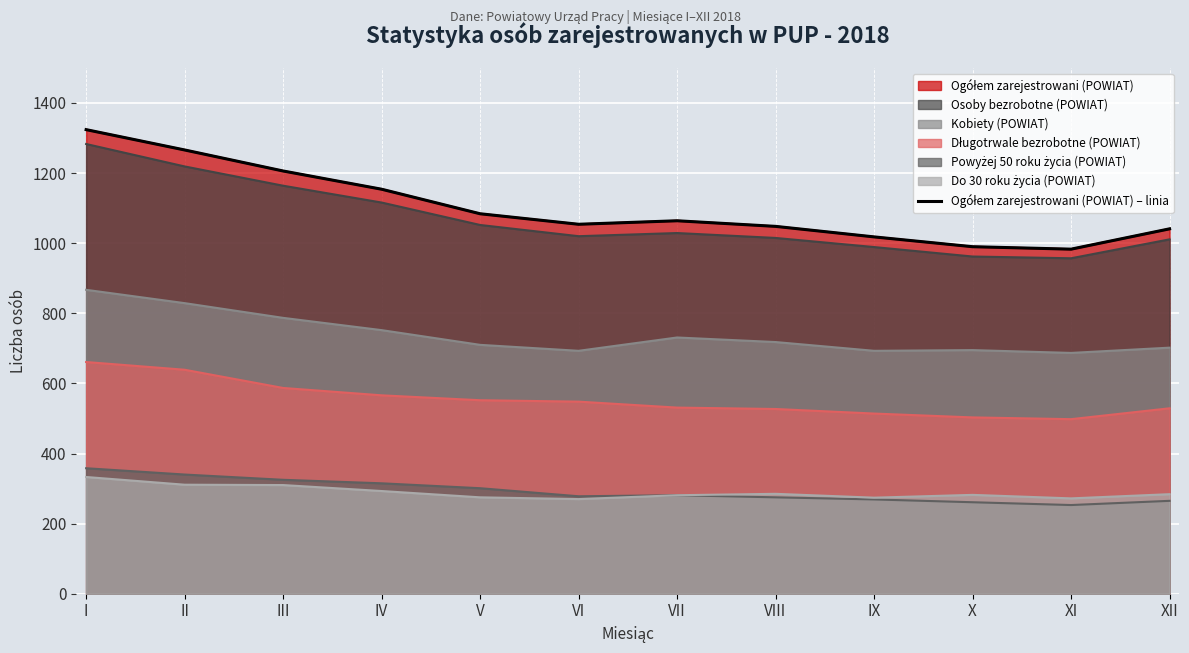

What is the smallest value displayed?

983